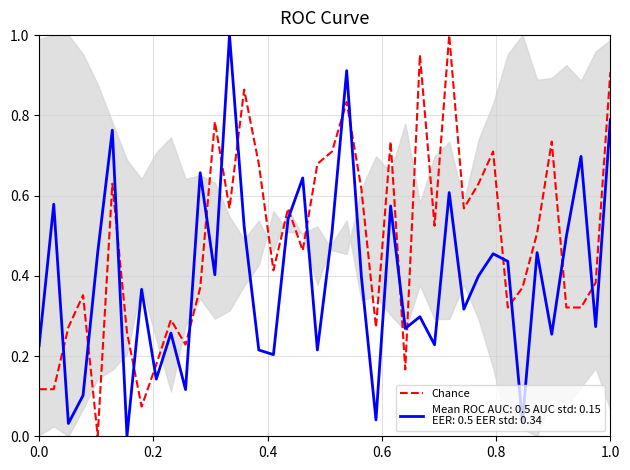

Does the chart have visible grid lines?

Yes